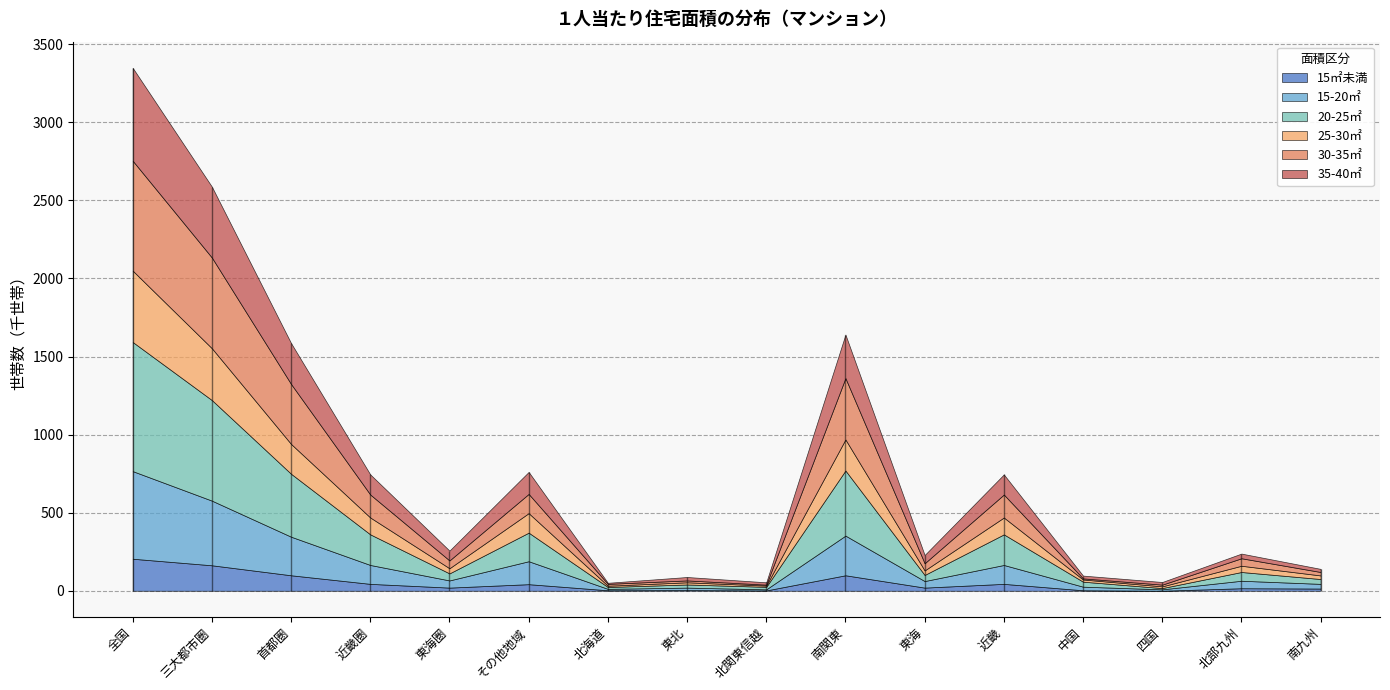

Which series ends up on top after the final intersection of 35-40㎡ and 30-35㎡?

30-35㎡